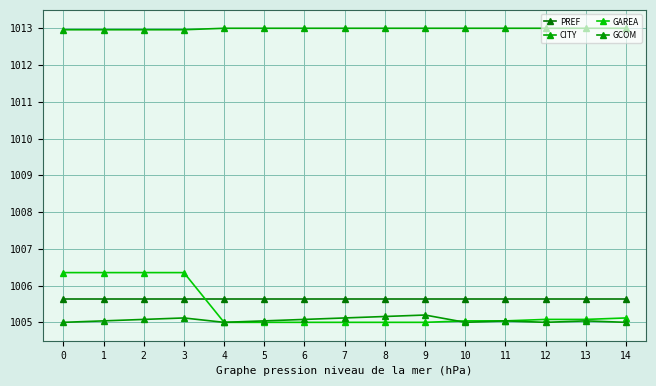

What are all the series names shown in the legend?

PREF, CITY, GAREA, GCOM